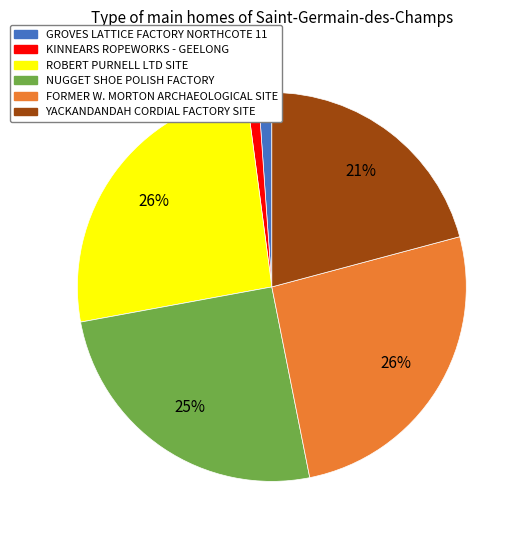

Do FORMER W. MORTON ARCHAEOLOGICAL SITE and GROVES LATTICE FACTORY NORTHCOTE 11 together represent more than half of the pie?

No